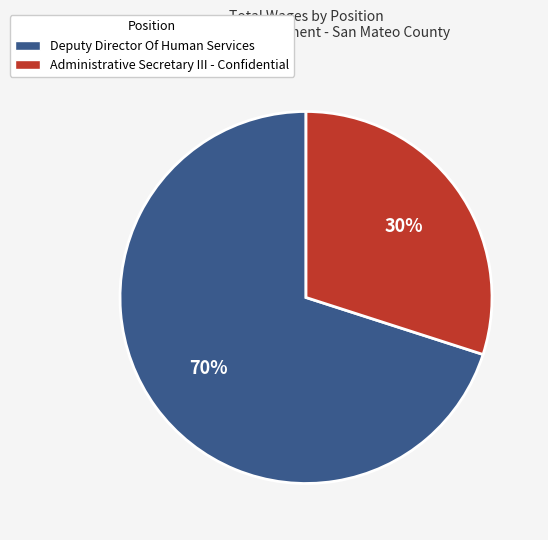

To the nearest percent, what portion does Administrative Secretary III - Confidential represent?

30%